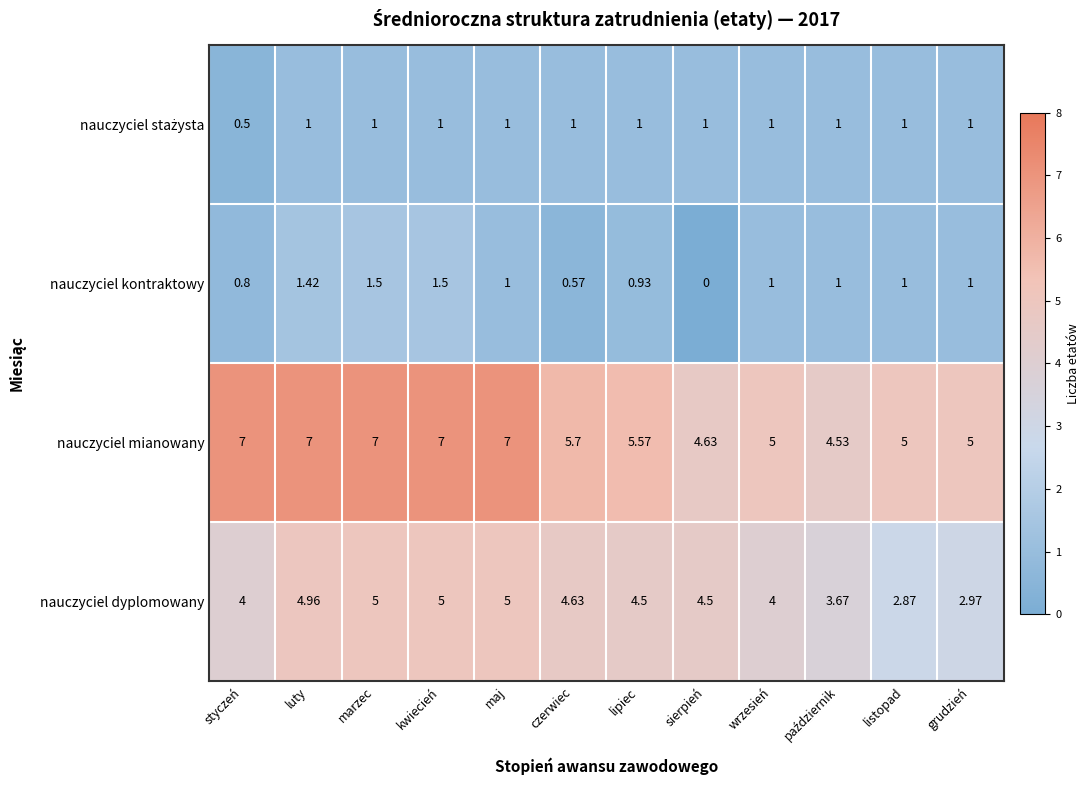

Which label corresponds to the smallest value in the chart?

sierpień